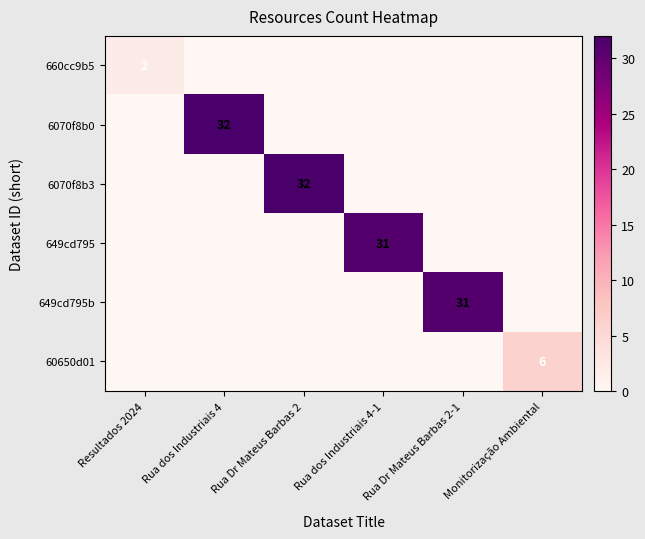

How many categories are shown in the chart?

6